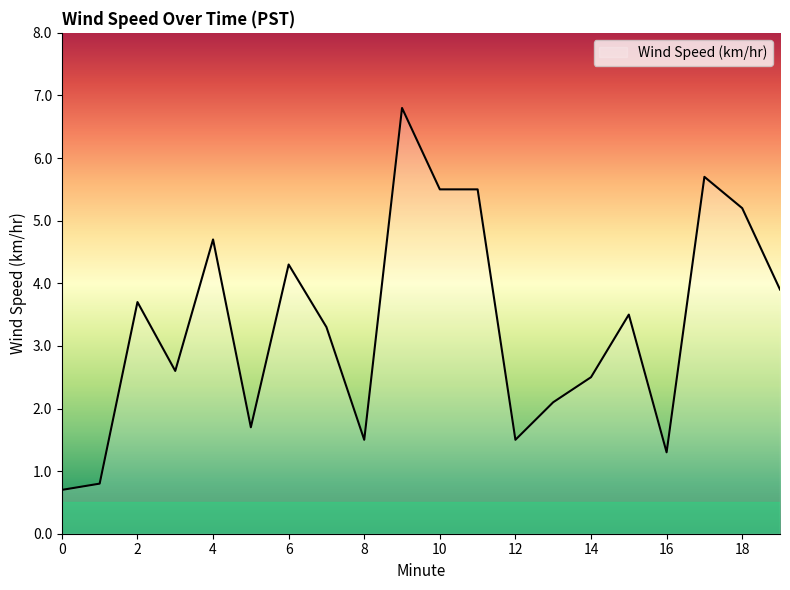

What is the difference between the maximum and minimum values?

6.1